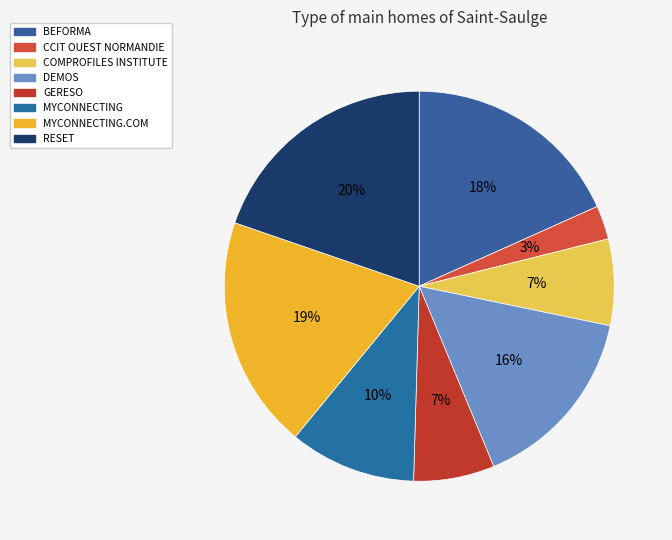

Is it true that MYCONNECTING is 10% of the pie?

True